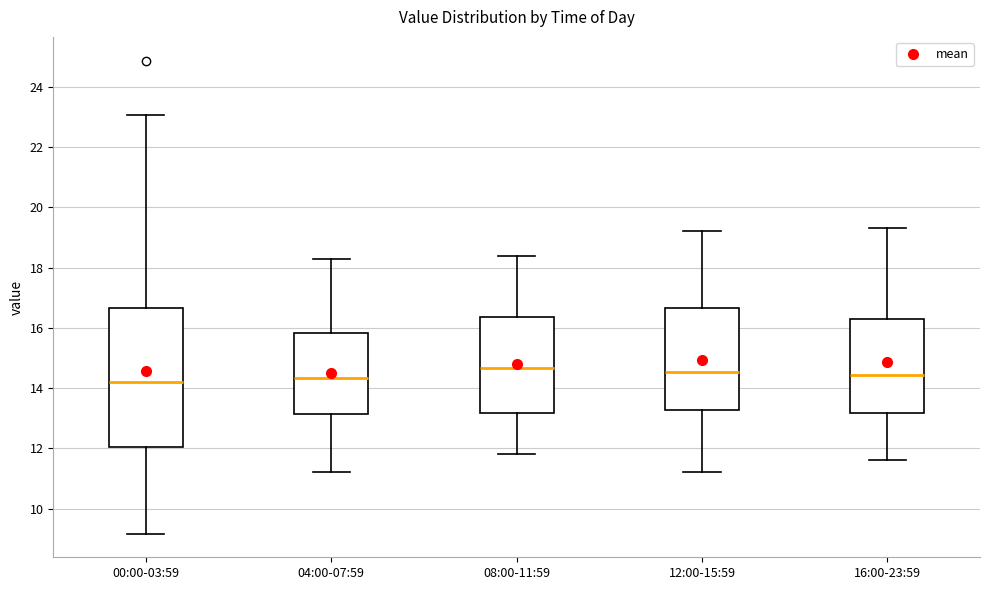

Comparing the boxes themselves (not the whiskers), which one is the tallest?

00:00-03:59